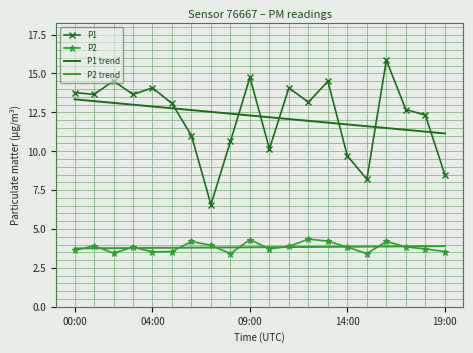

True or false: P2 and P1 trend cross at least once.

False